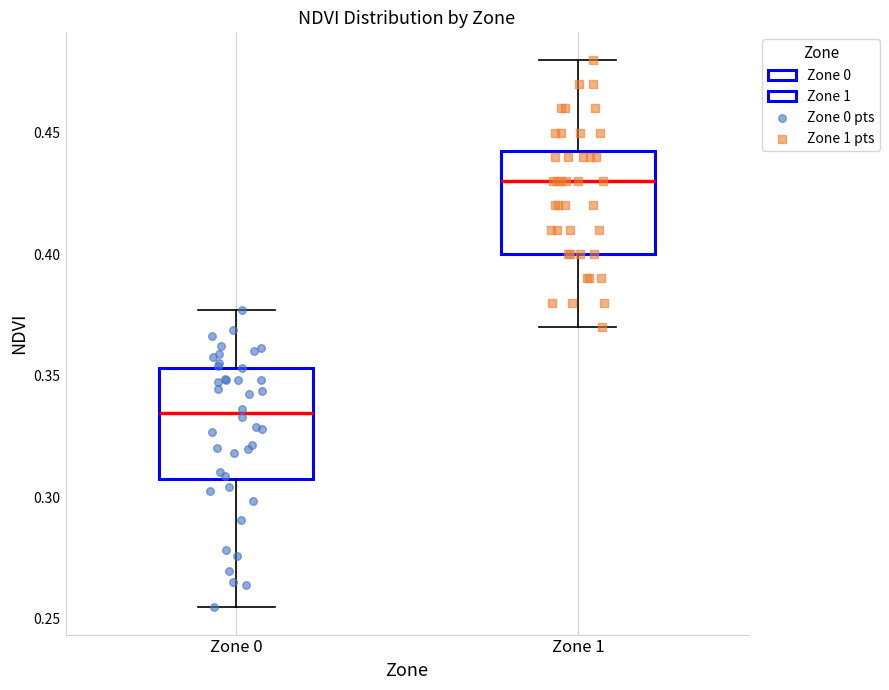

Reading left to right, read every box against the y-axis: the position of its median line, the range the box covers, and the ends of its whiskers. The values are not printed on the chart, so give them approximately, as read against the axis.

Zone 0: median 0.335, box 0.310 to 0.355, whiskers 0.255 to 0.375
Zone 1: median 0.430, box 0.400 to 0.445, whiskers 0.370 to 0.480